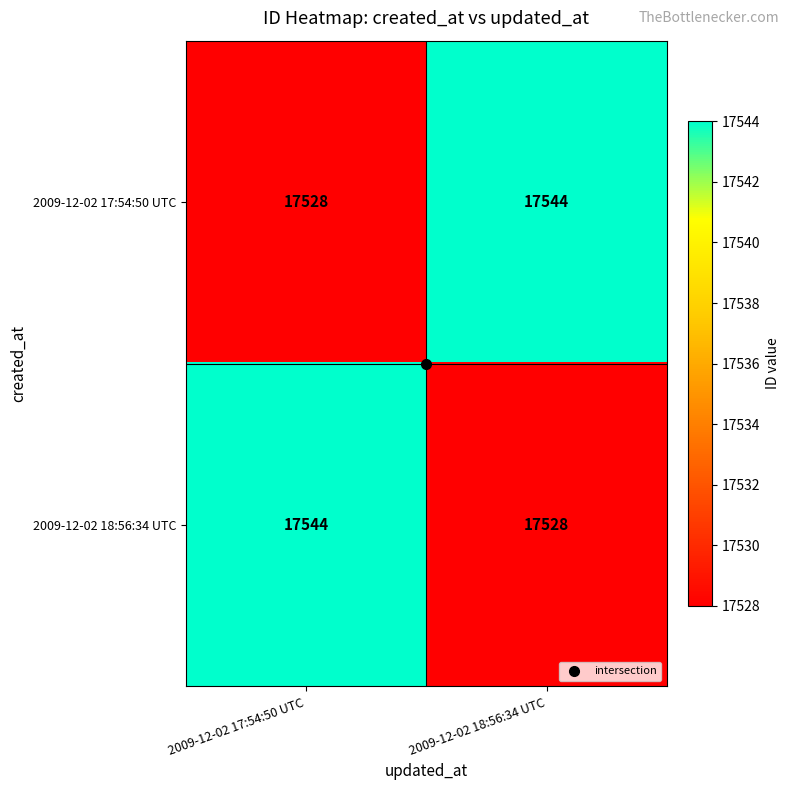

At how many categories does at least one series exceed 17529?

2